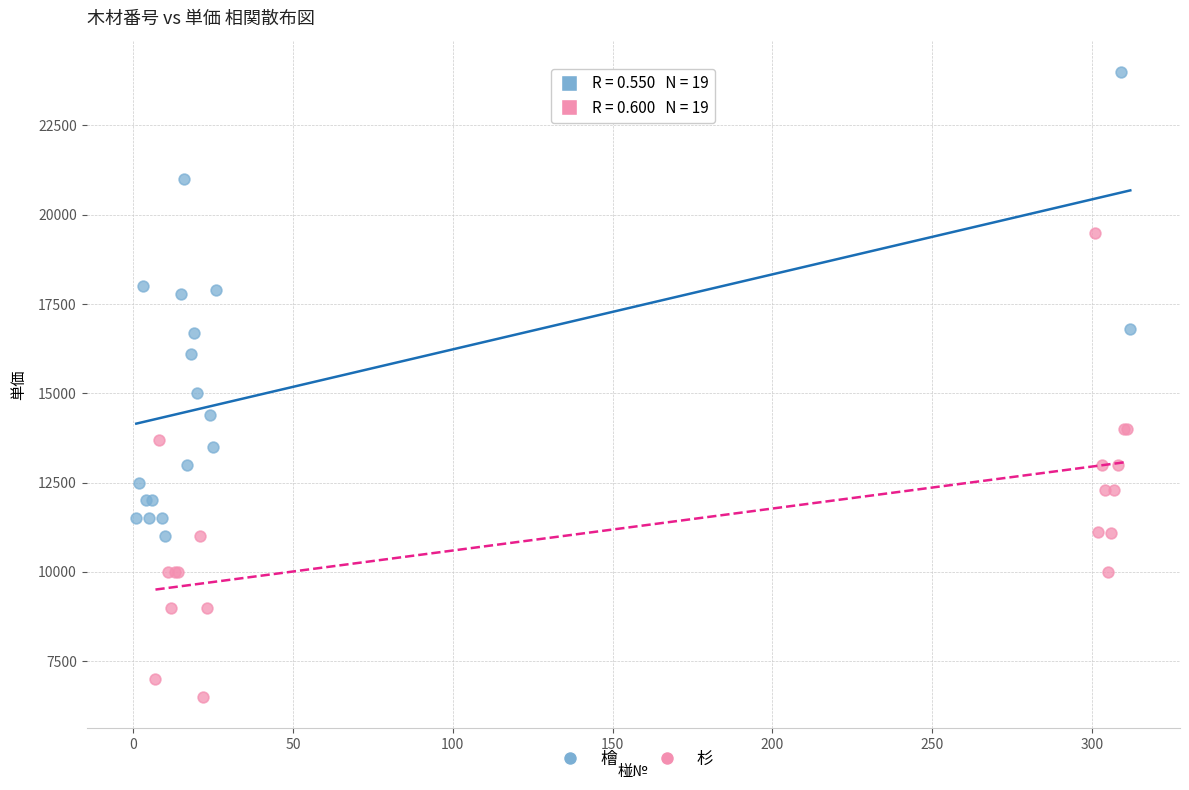

Which series reaches the minimum Y coordinate?

杉